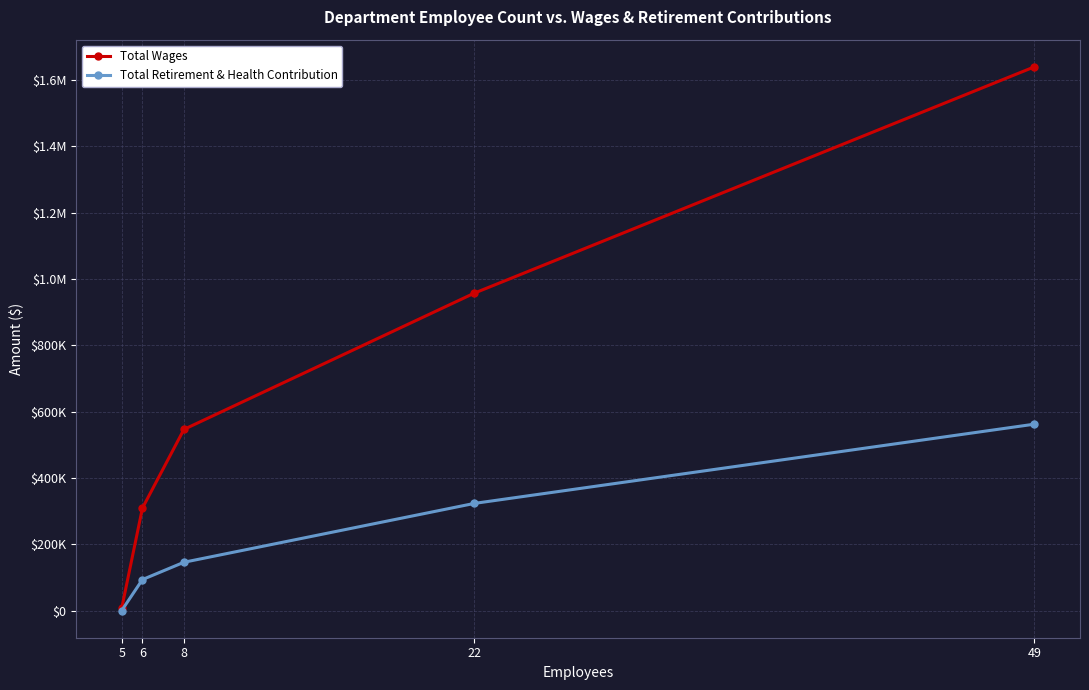

What are all the series names shown in the legend?

Total Wages, Total Retirement & Health Contribution